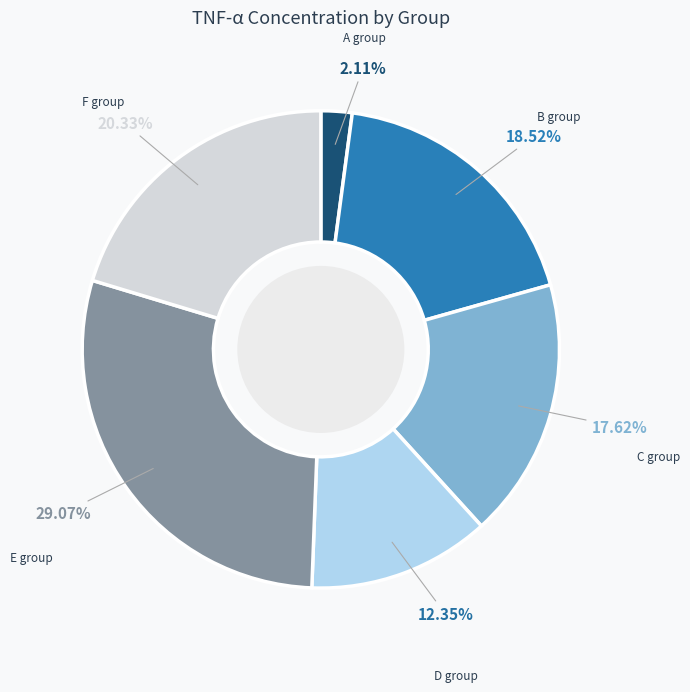

How many segments does this pie chart have?

6